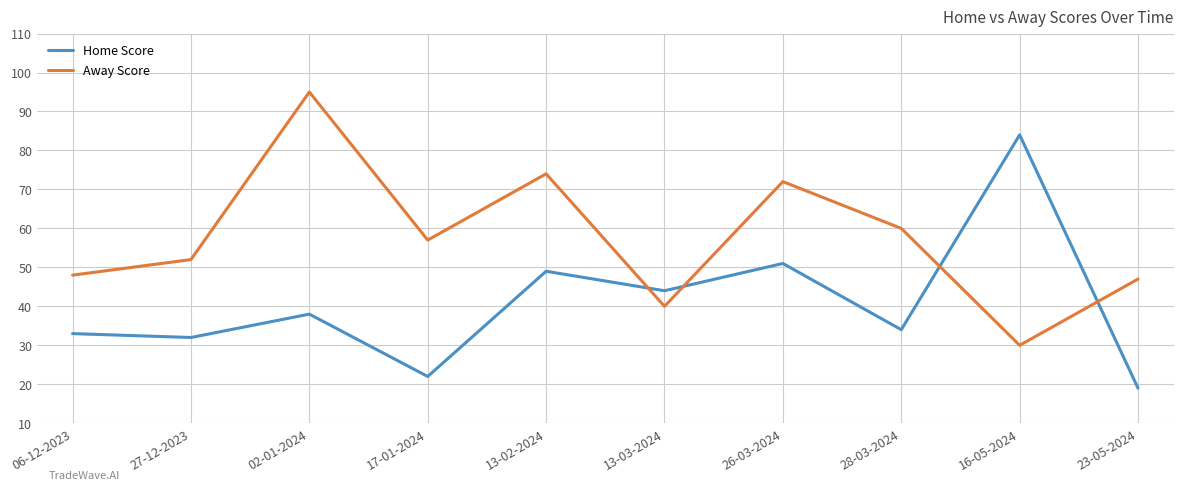

Reading right to left, what are all the values shown in this chart?

Home Score: 23-05-2024=19	16-05-2024=84	28-03-2024=34	26-03-2024=51	13-03-2024=44	13-02-2024=49	17-01-2024=22	02-01-2024=38	27-12-2023=32	06-12-2023=33
Away Score: 23-05-2024=47	16-05-2024=30	28-03-2024=60	26-03-2024=72	13-03-2024=40	13-02-2024=74	17-01-2024=57	02-01-2024=95	27-12-2023=52	06-12-2023=48